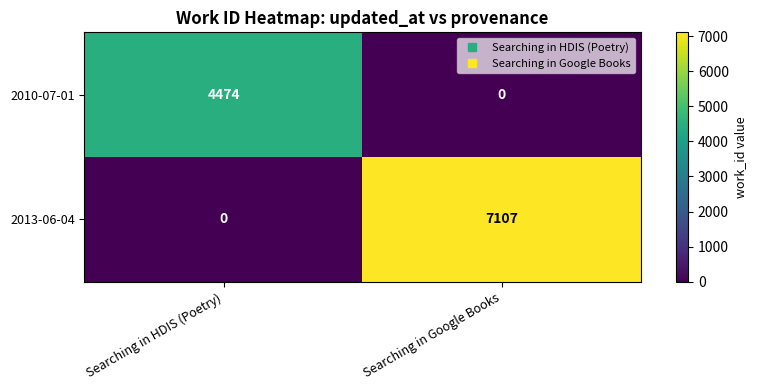

Rank the series at Searching in HDIS (Poetry) from highest to lowest value.

2010-07-01, 2013-06-04